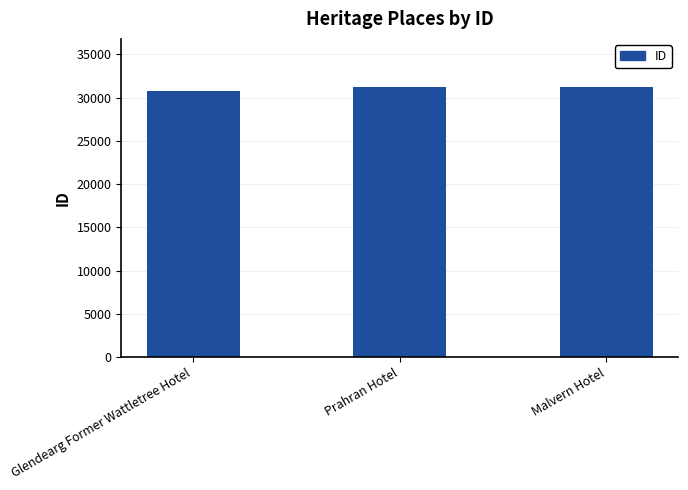

What is the label of the 1st bar from the right?

Malvern Hotel